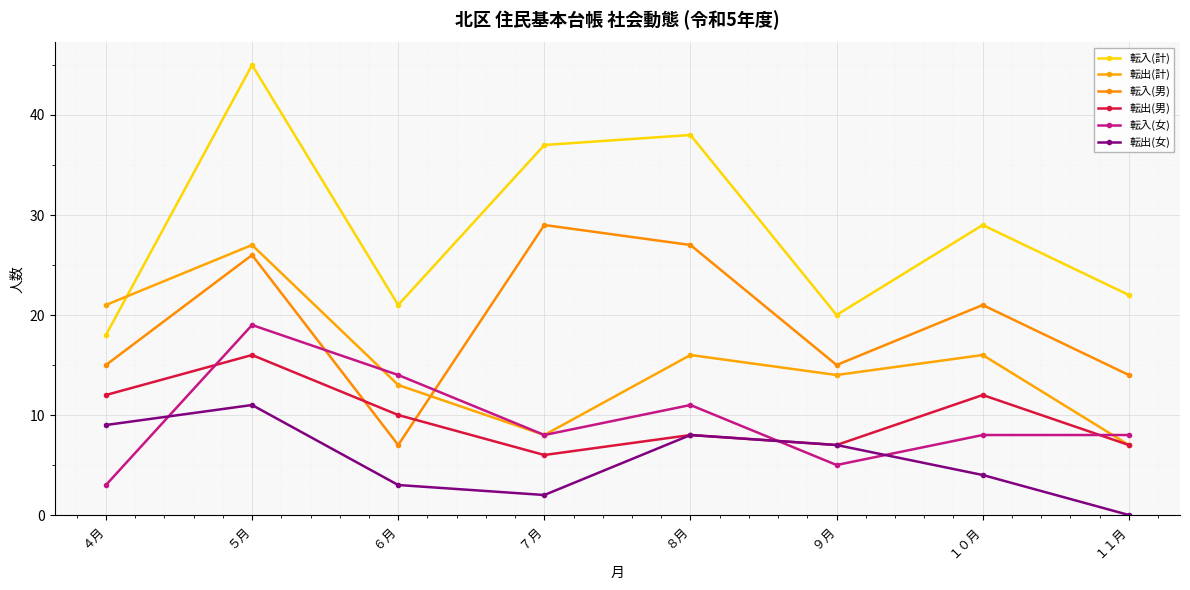

List the labels in order of 転出(男) value, smallest first.

７月, ９月, １１月, ８月, ６月, ４月, １０月, ５月